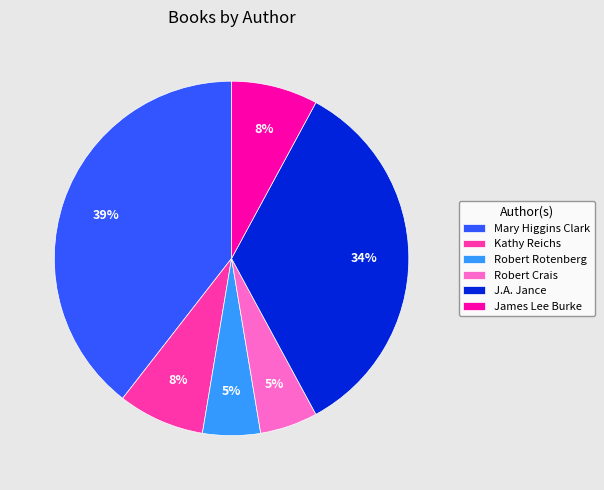

To the nearest percent, what is the difference between the largest and smallest slice percentages?

34%